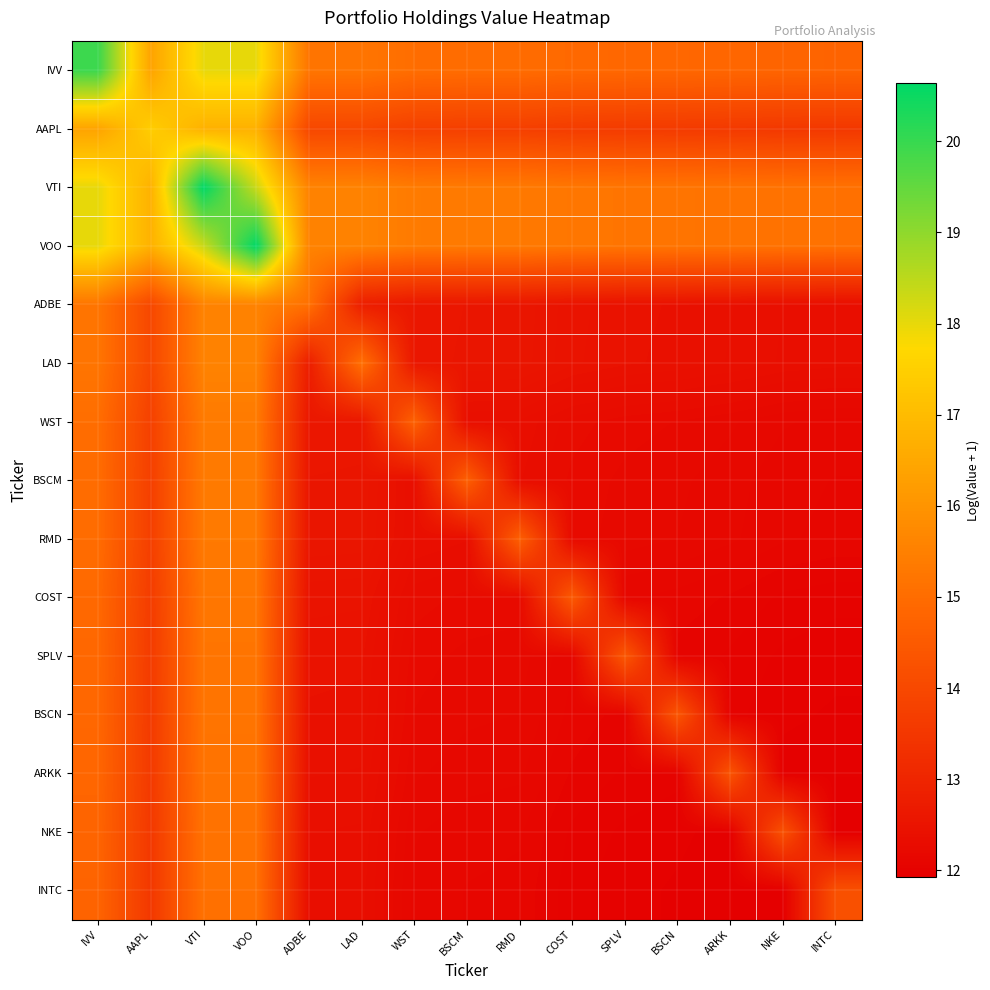

Which series changed the most between WST and INTC?

WST